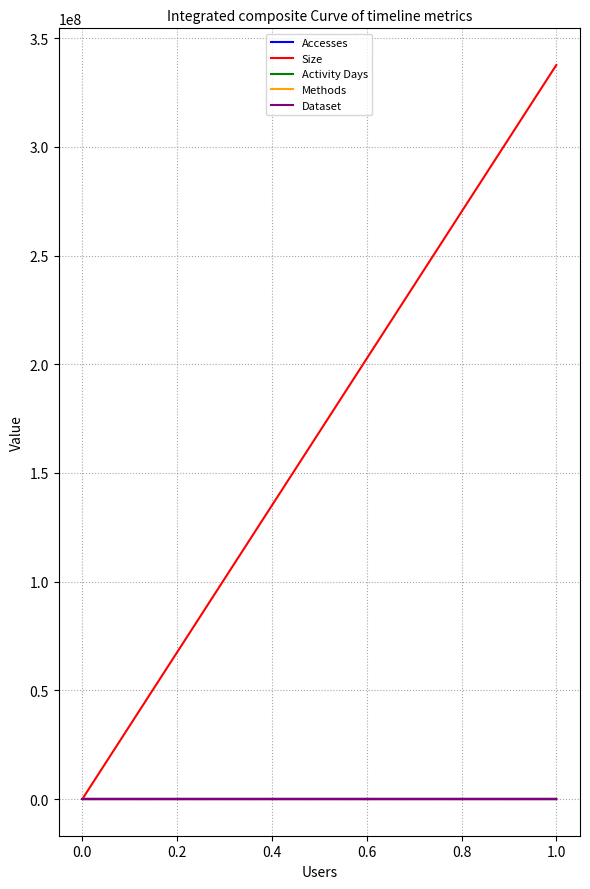

How many values in Activity Days are above zero?

2